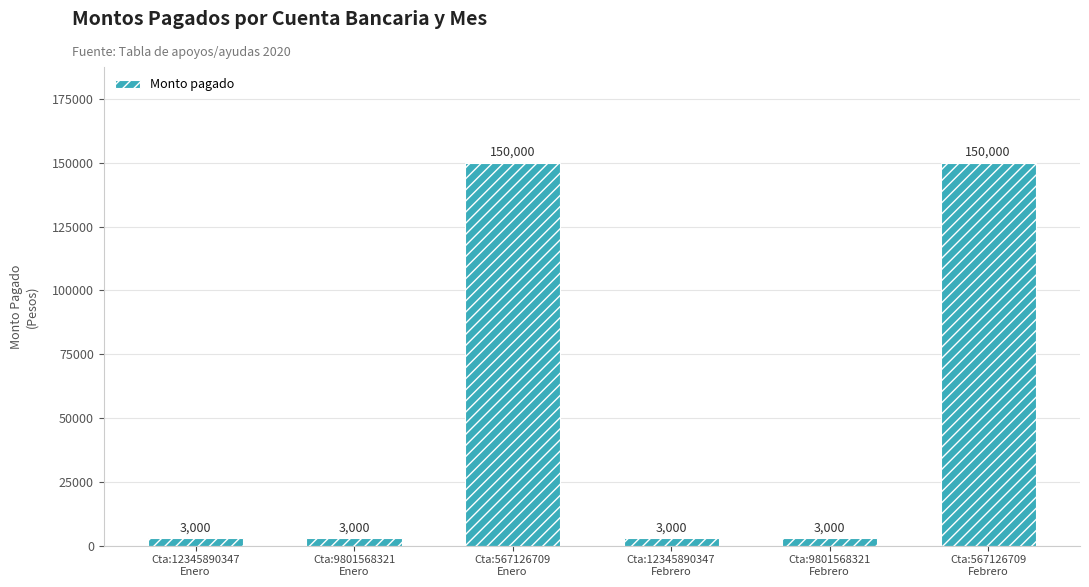

Which has a higher value, Cta:9801568321
Febrero or Cta:567126709
Enero?

Cta:567126709
Enero